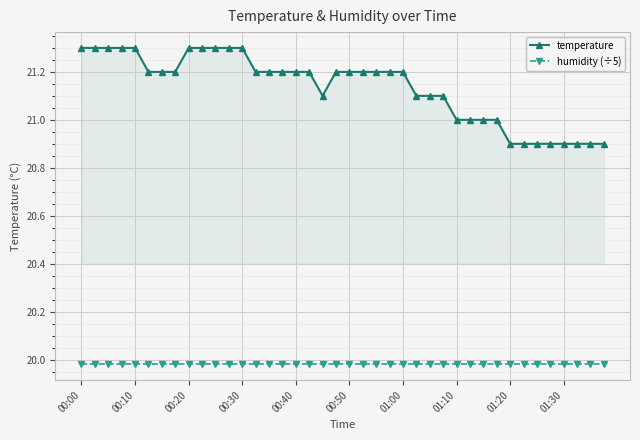

What is the value of the temperature point at the 2nd from the left?

21.3